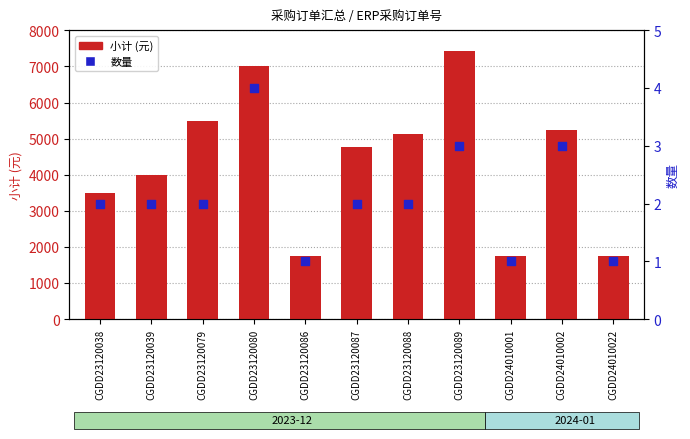

What is the total value across all series at CGDD24010001?

1751